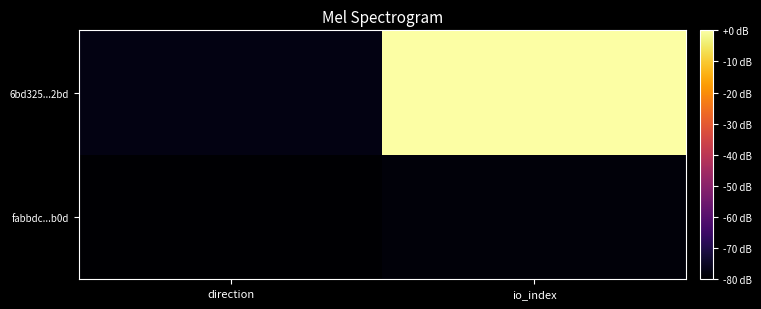

Between io_index and direction, which is larger?

io_index